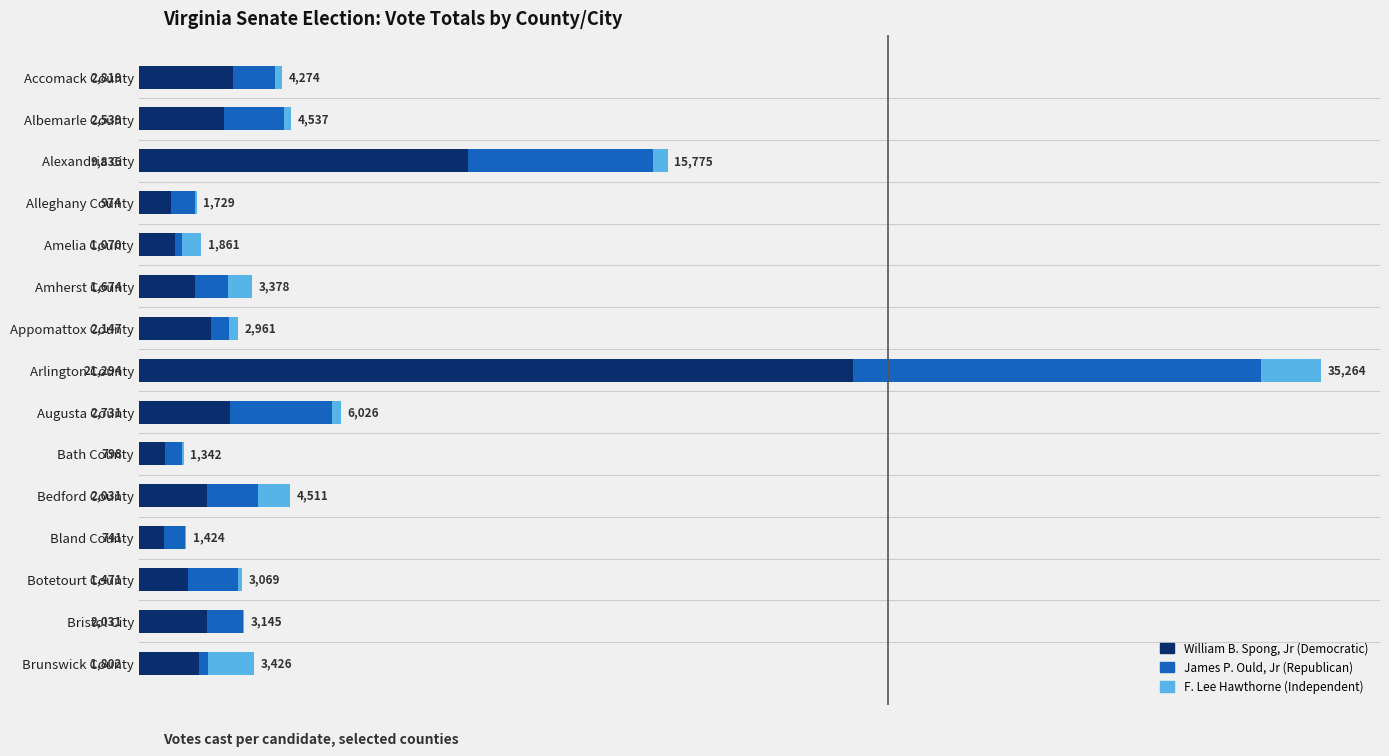

At which label is William B. Spong, Jr (Democratic) closest to 11017?

Alexandria City